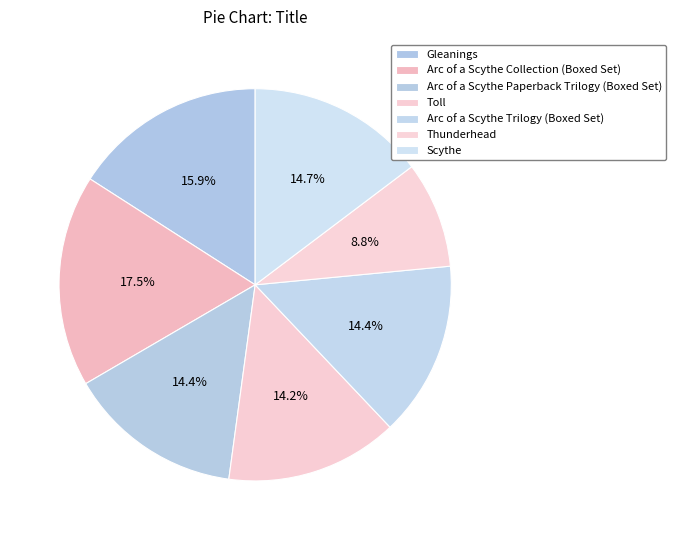

How many slices are in this pie chart?

7